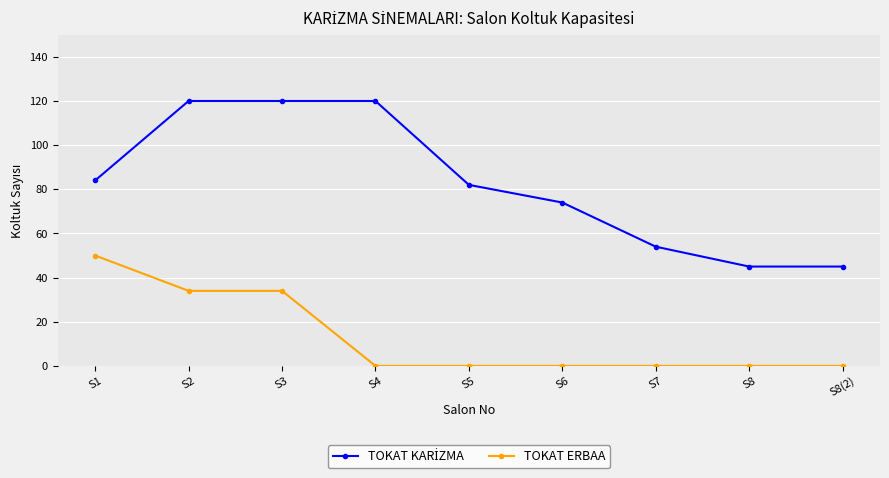

At how many categories does at least one series exceed 2?

9